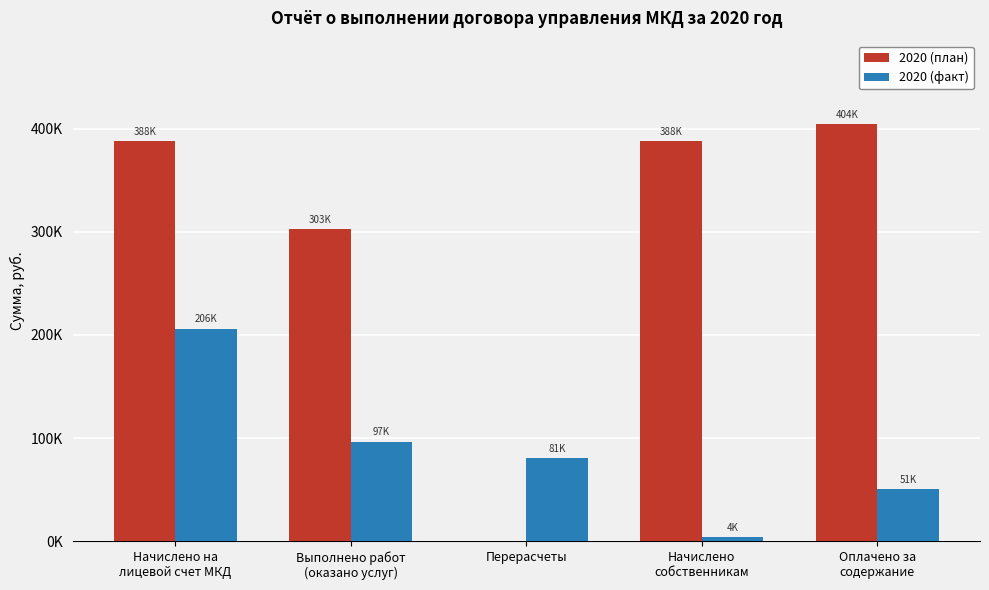

What are all the series names shown in the legend?

2020 (план), 2020 (факт)